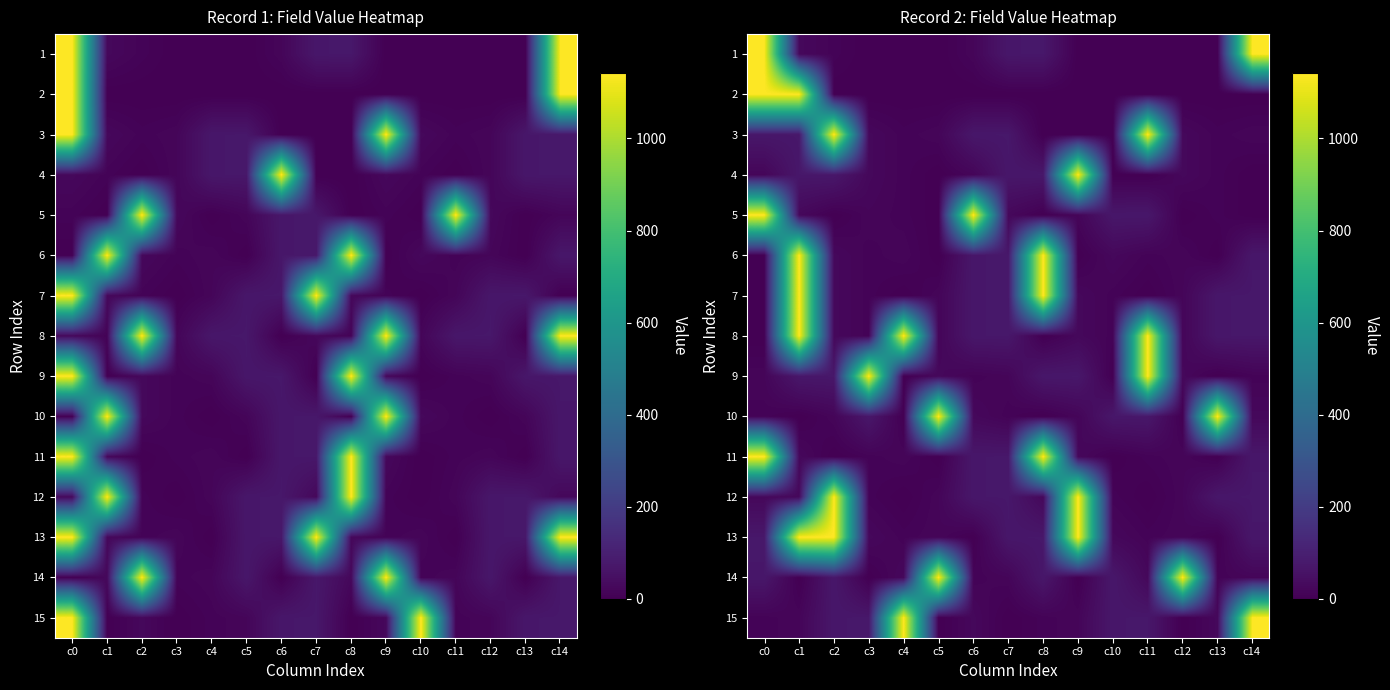

Which series has the largest total across all categories?

8